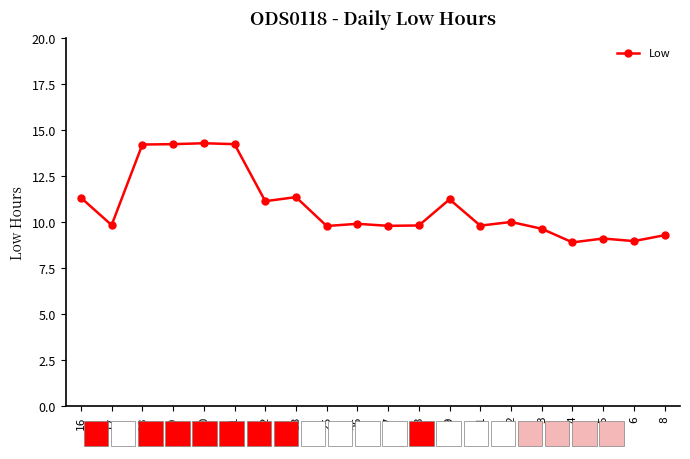

What value does the data have at 25?

9.8